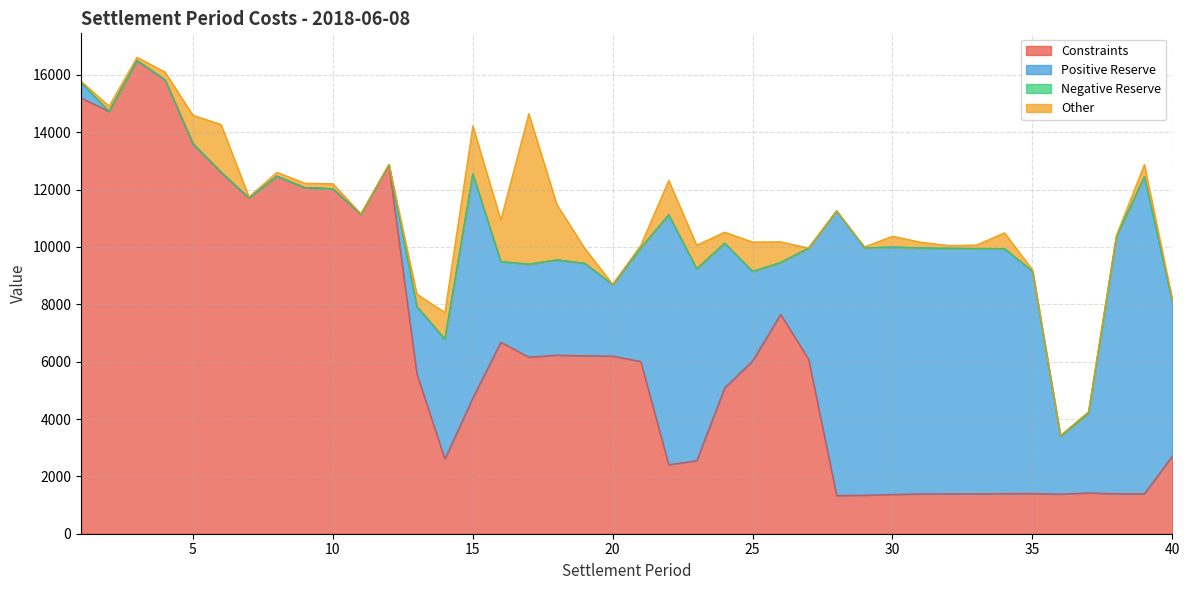

In Other, how many points are lower than both neighbors (excluding endpoints)?

10